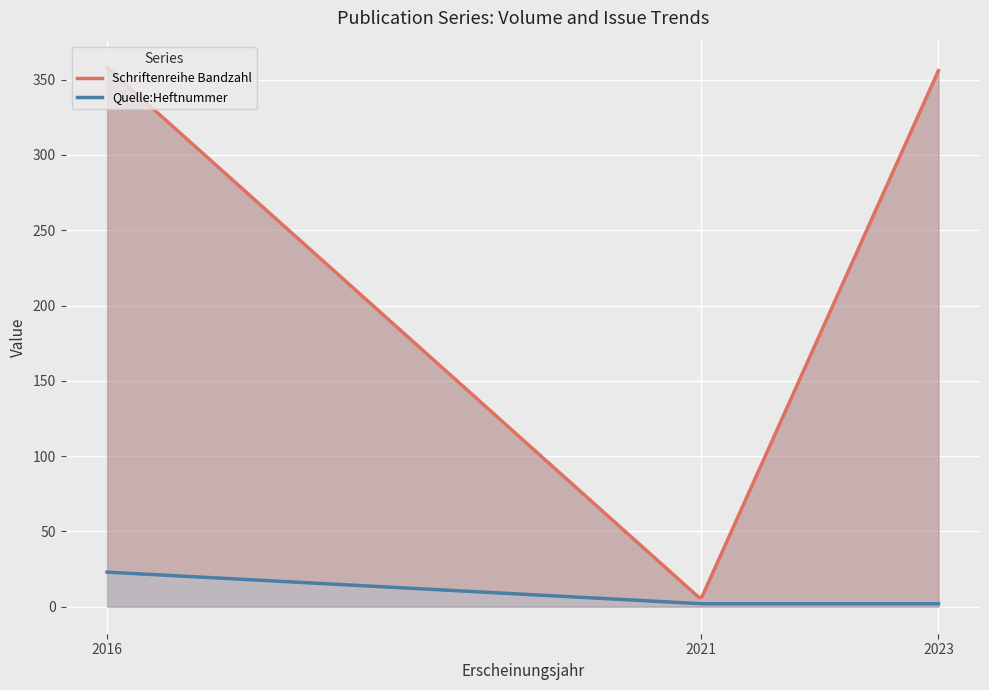

Where is Quelle:Heftnummer nearest to the value 12?

2021